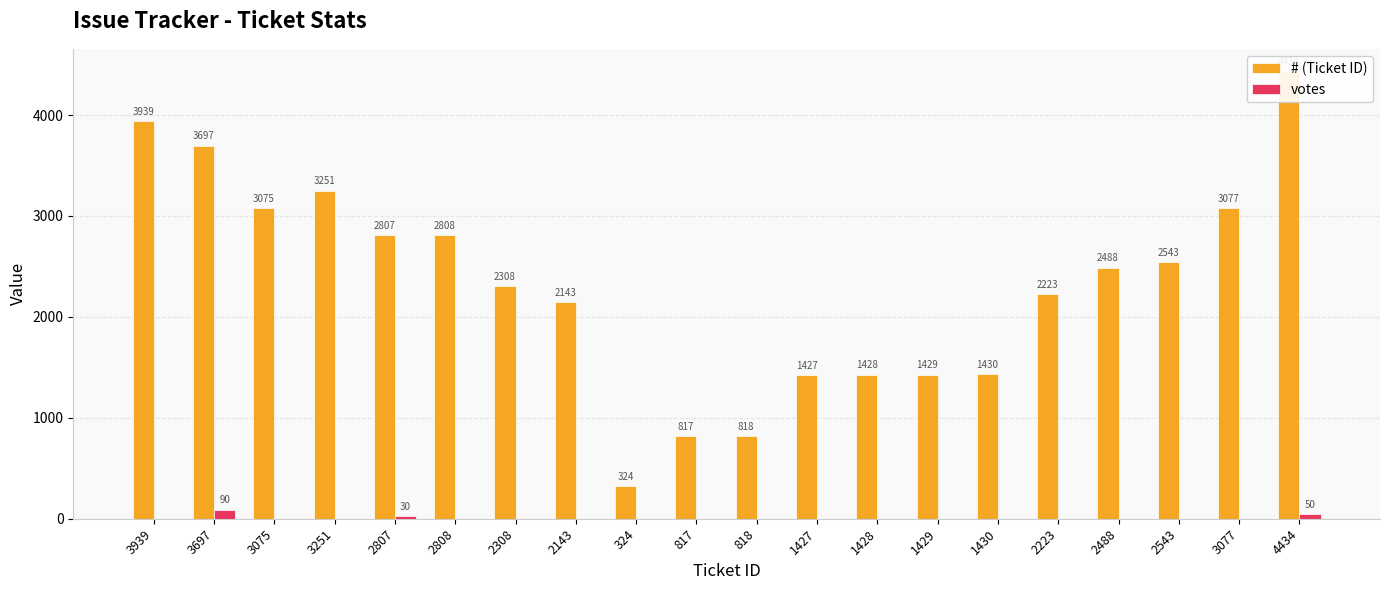

Which series has the largest total across all categories?

# (Ticket ID)